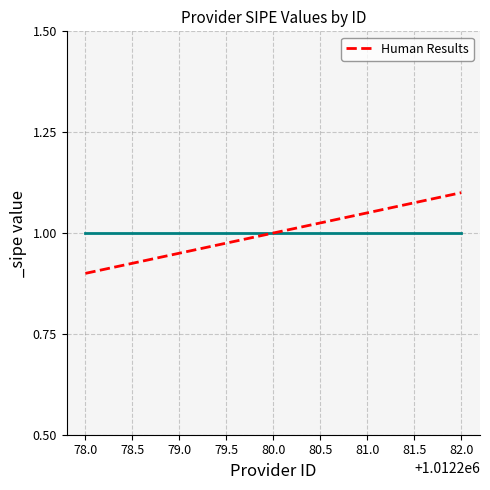

Which has a higher value, 79.0 or 82.0?

82.0